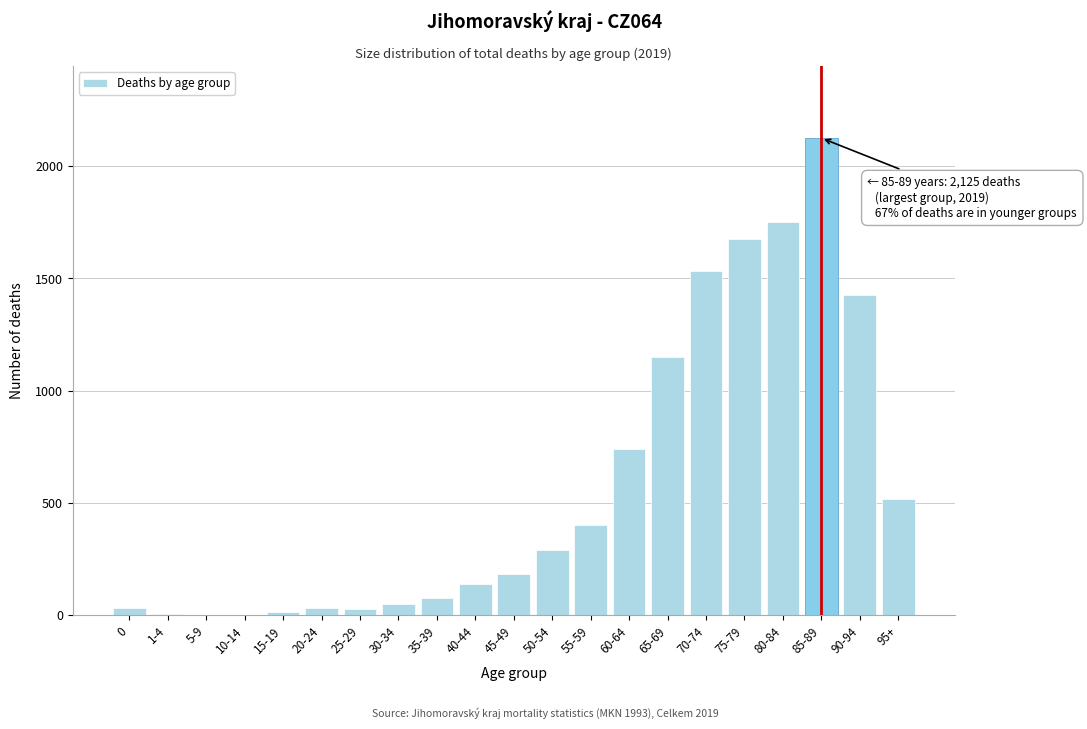

What is the sum of all values?

12190